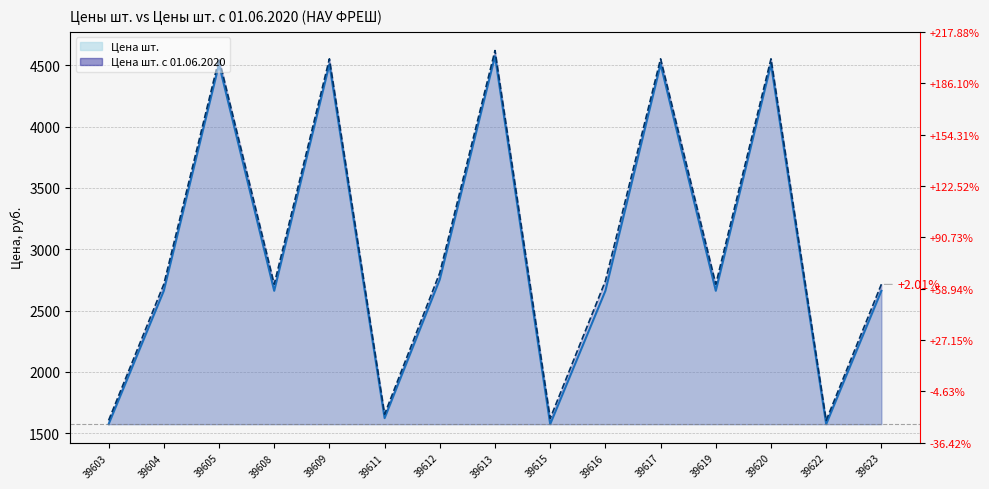

At which label is Цена шт. с 01.06.2020 closest to 3112?

39612